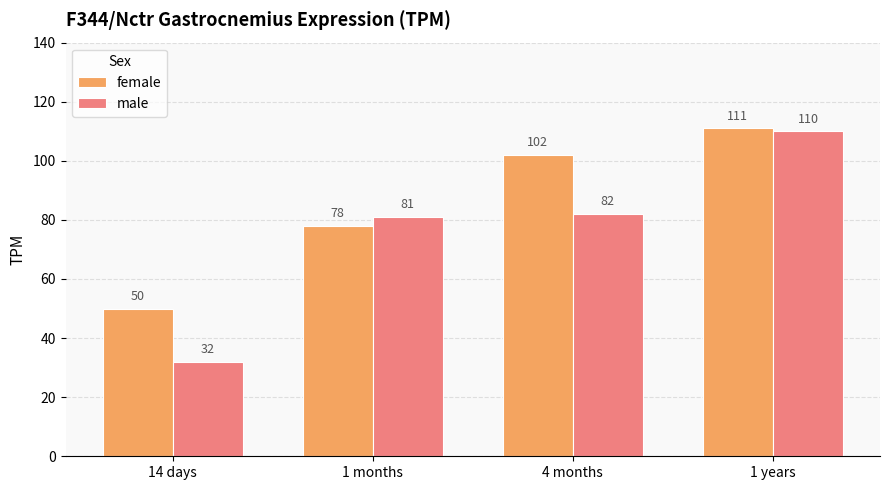

List the series in order of their peak value, lowest first.

male, female